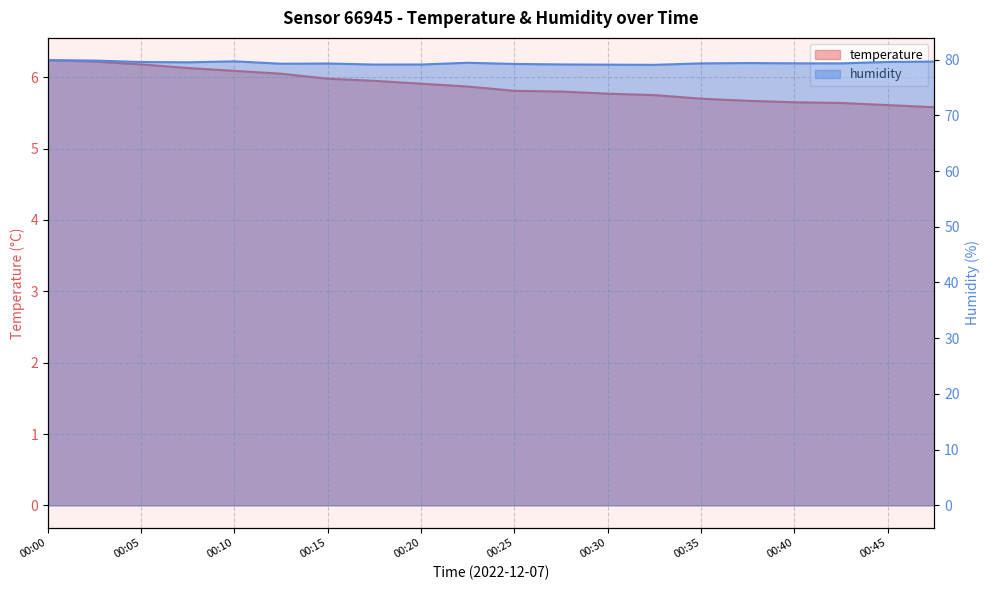

Rank the series by their maximum value, from lowest to highest.

temperature, humidity